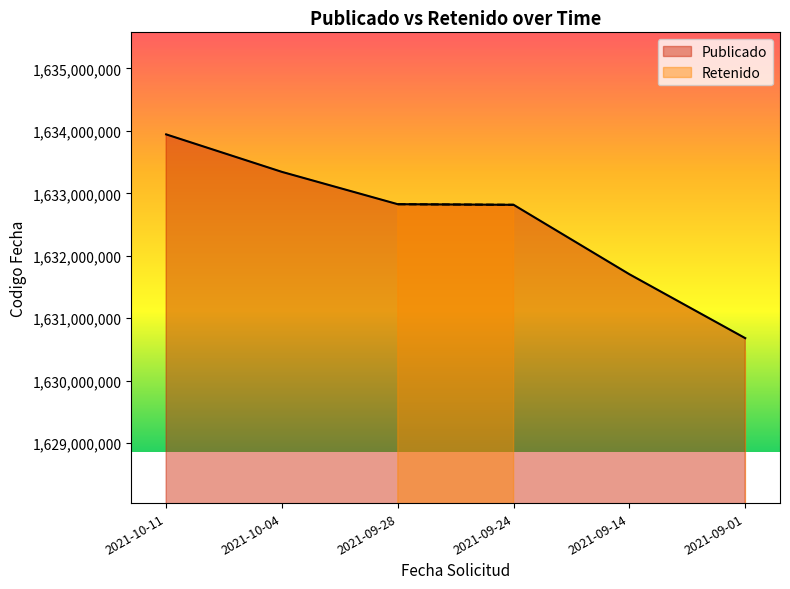

Rank the categories by value from lowest to highest.

2021-09-01, 2021-09-14, 2021-09-24, 2021-09-28, 2021-10-04, 2021-10-11